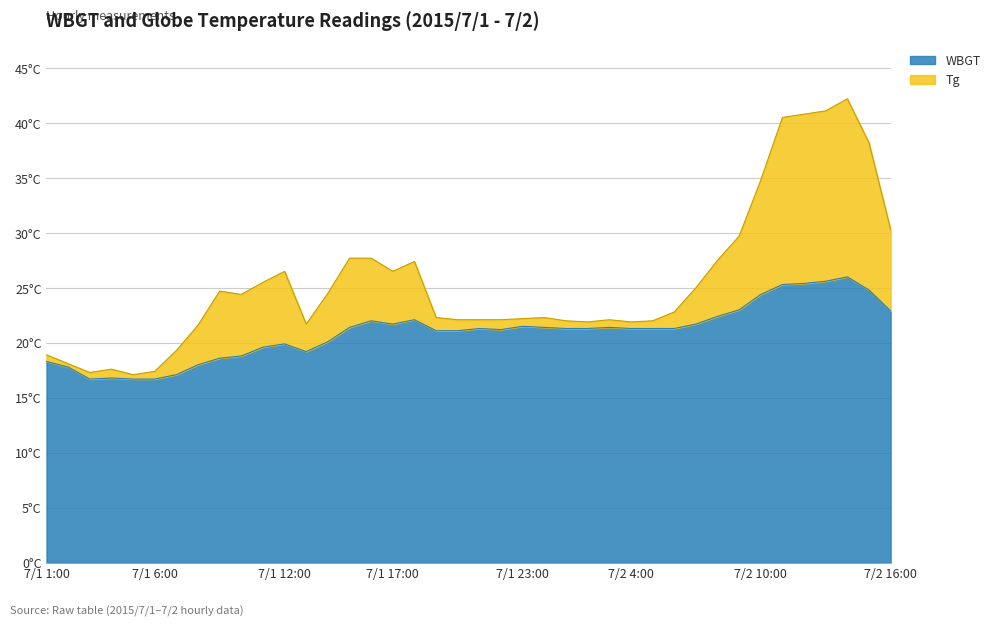

List the series in order of their peak value, lowest first.

WBGT, Tg